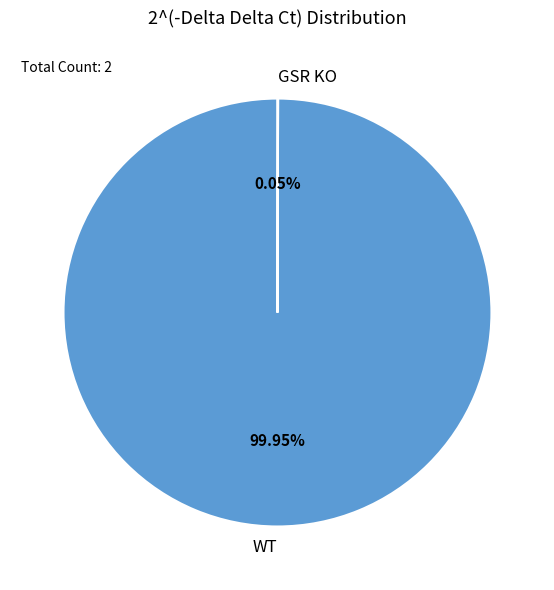

Which category has the biggest portion of the pie?

WT